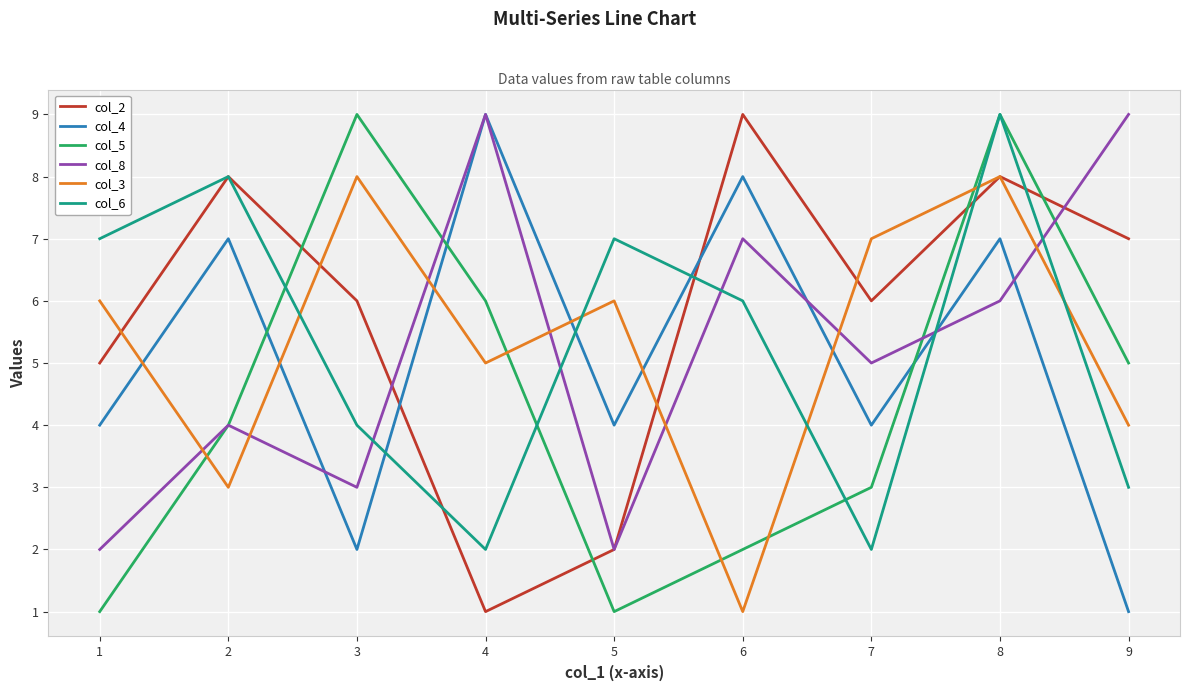

True or false: col_8 and col_3 cross at least once.

True